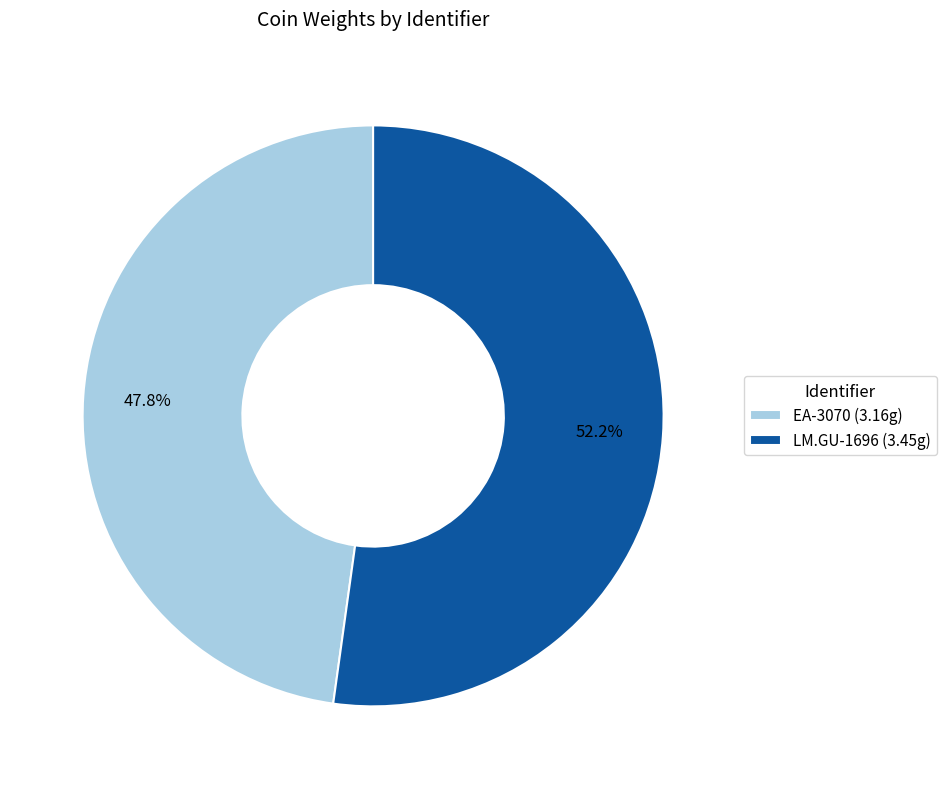

To the nearest percent, what is the difference between the LM.GU-1696 and EA-3070 slice percentages?

4%